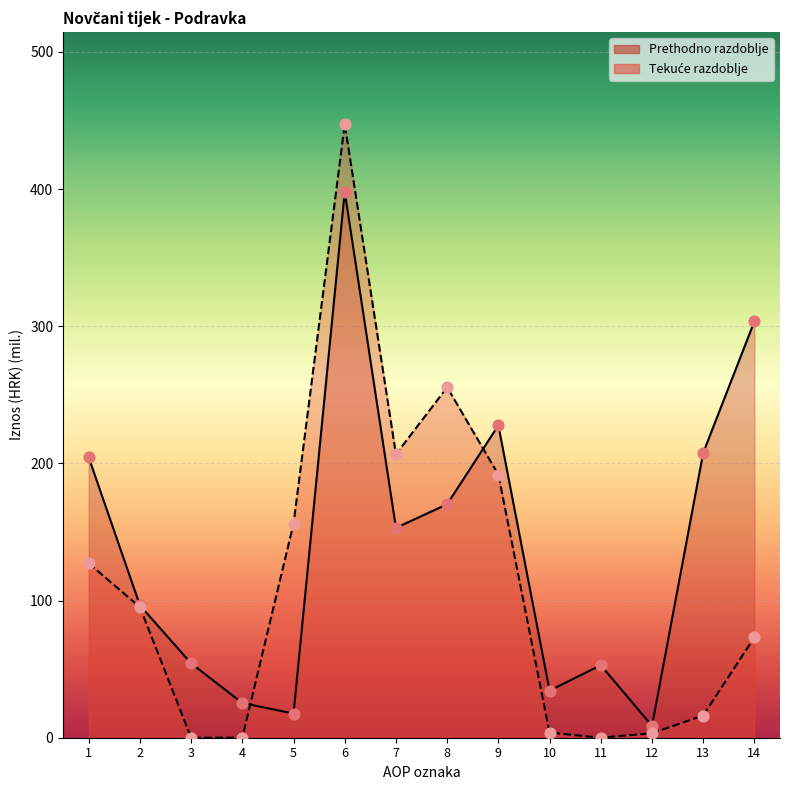

At how many categories does at least one series exceed 35?

11